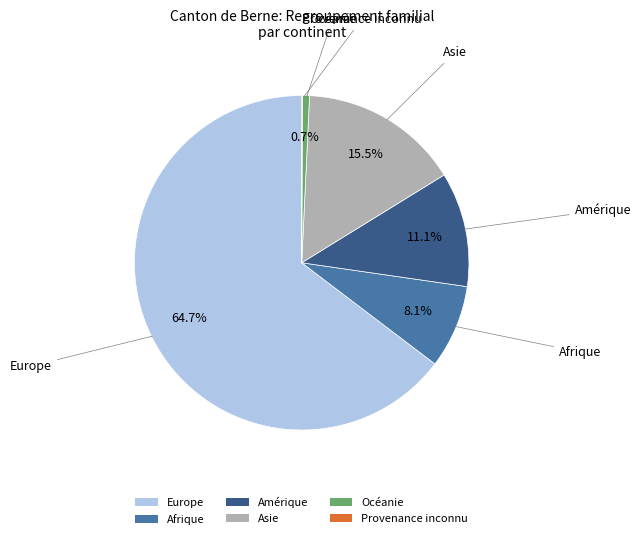

Which slice is the largest?

Europe